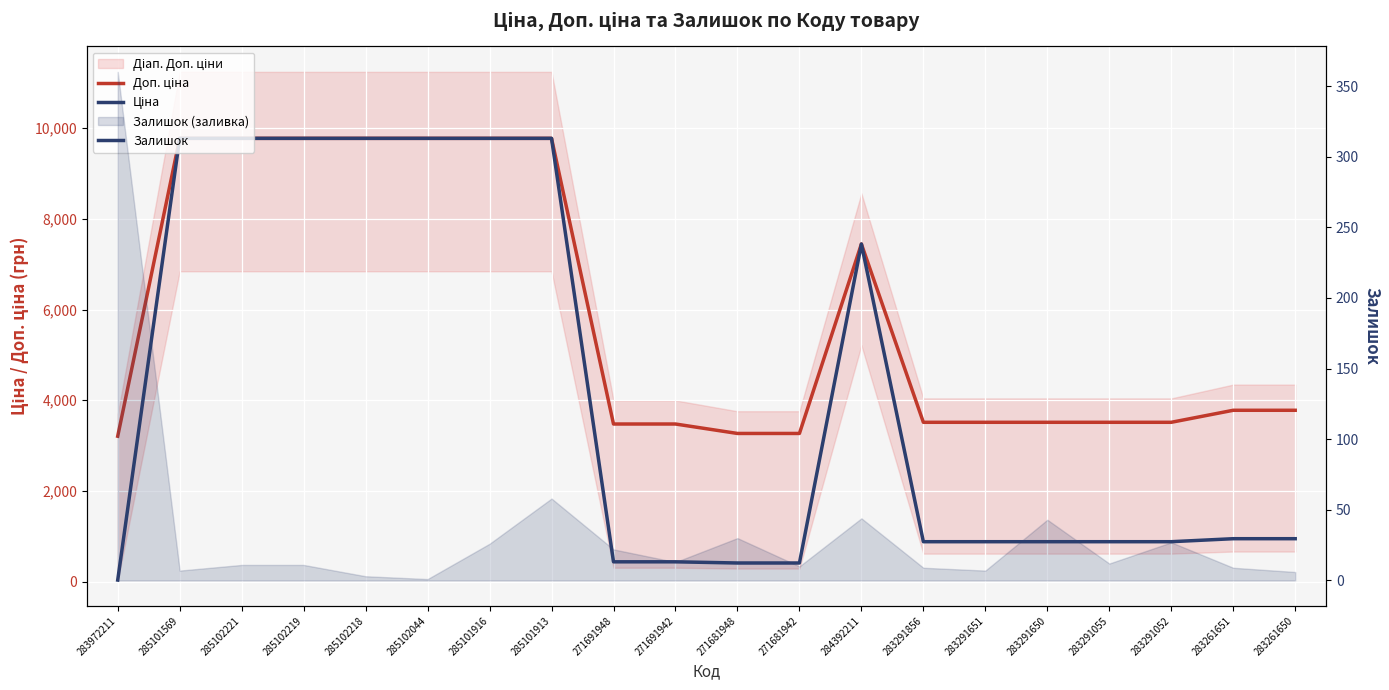

True or false: Доп. ціна and Ціна cross at least once.

False